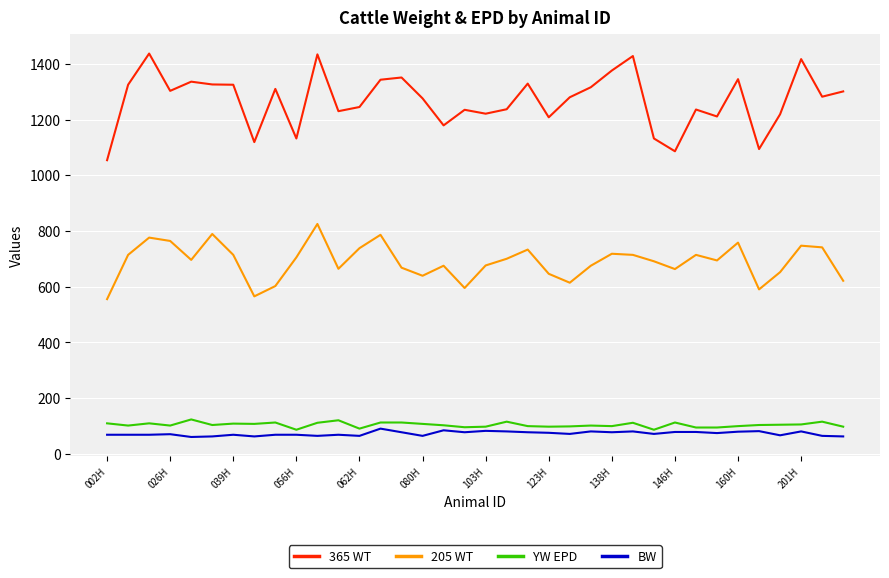

True or false: 205 WT and 365 WT intersect in this chart.

False